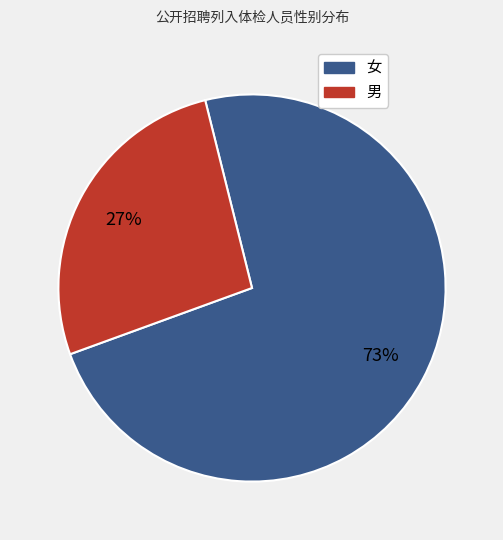

Is there a majority slice in this chart?

Yes